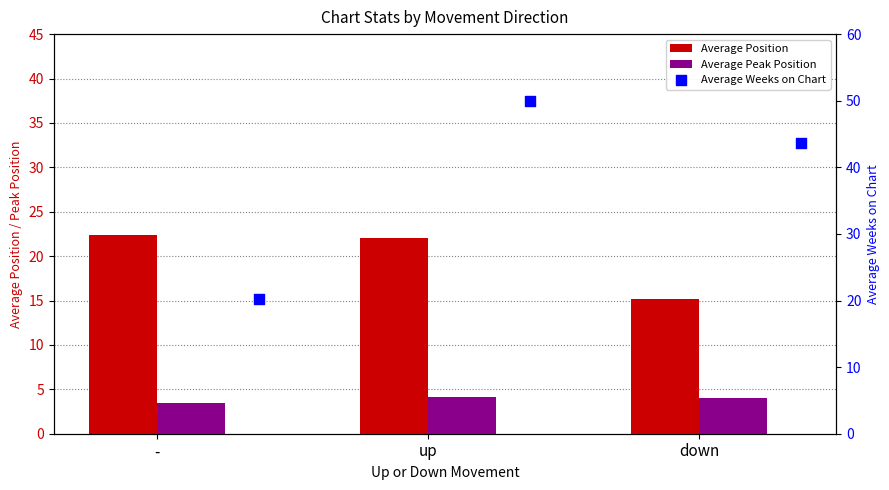

Which series reaches the minimum Y coordinate?

Average Peak Position